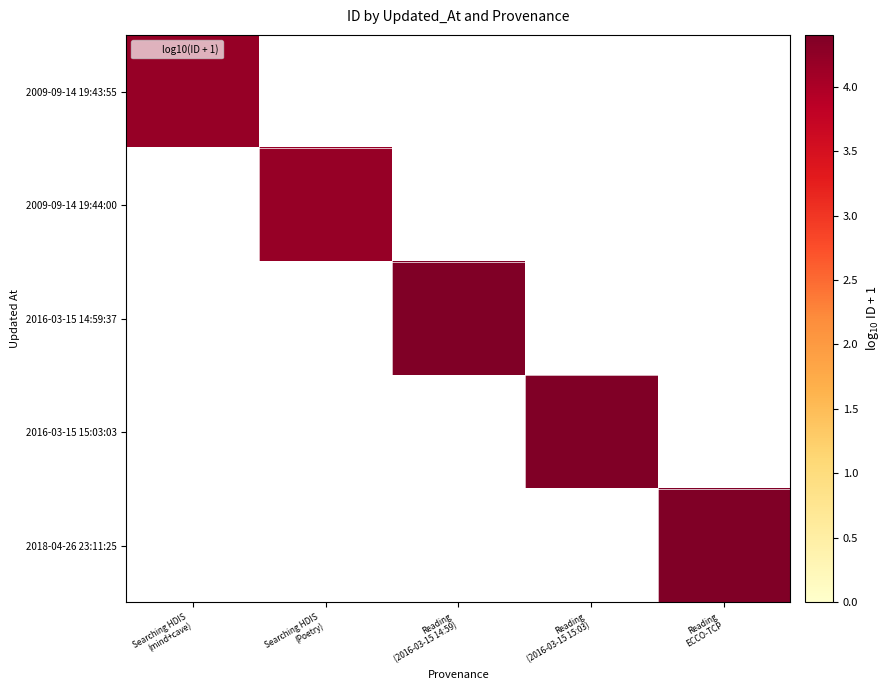

The value of 2018-04-26 23:11:25 at Reading ECCO-TCP is 4.4. True or false?

True